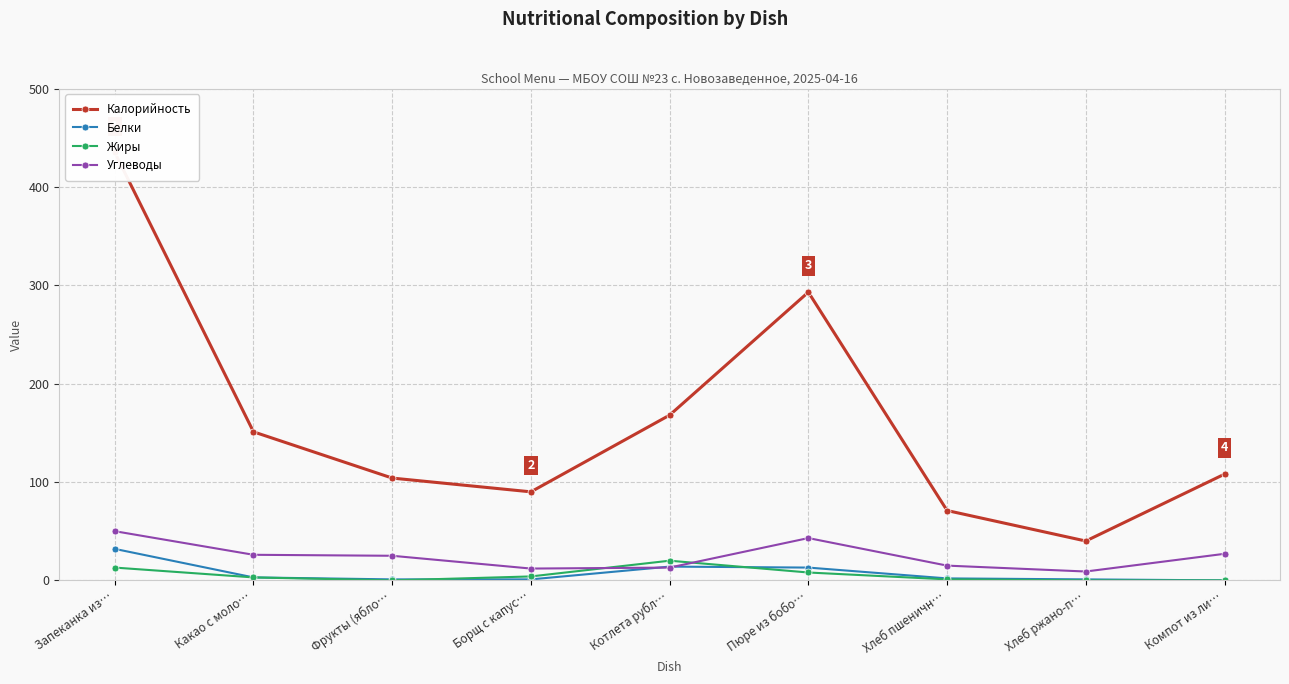

What is the value of the Углеводы point at the 8th from the left?

9